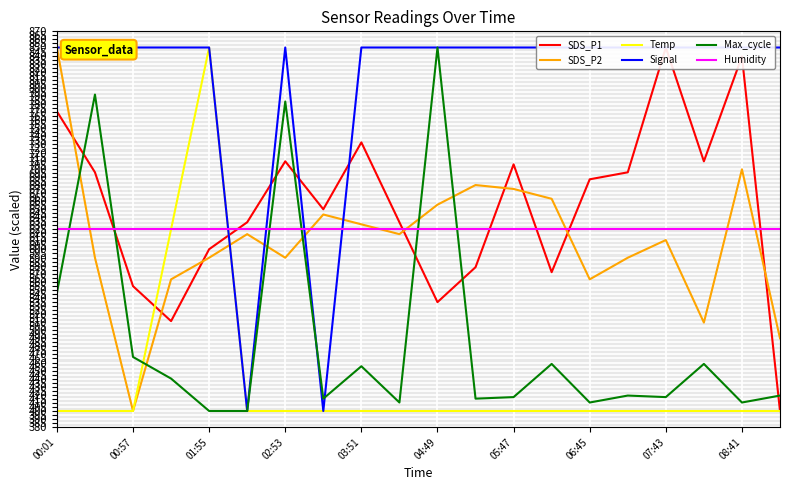

True or false: Humidity has a value of 625.0 at 06:45.

True